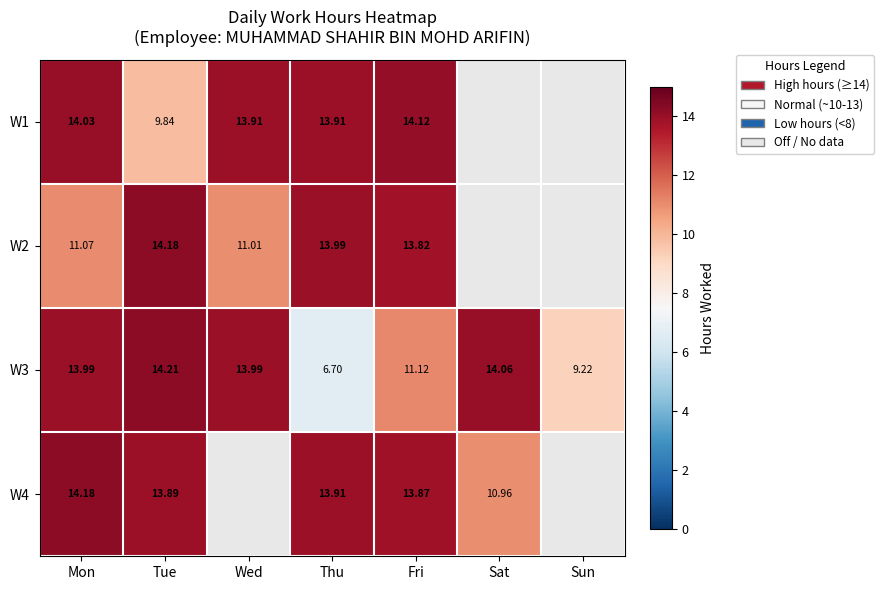

Read the W3 value at Sat.

14.1